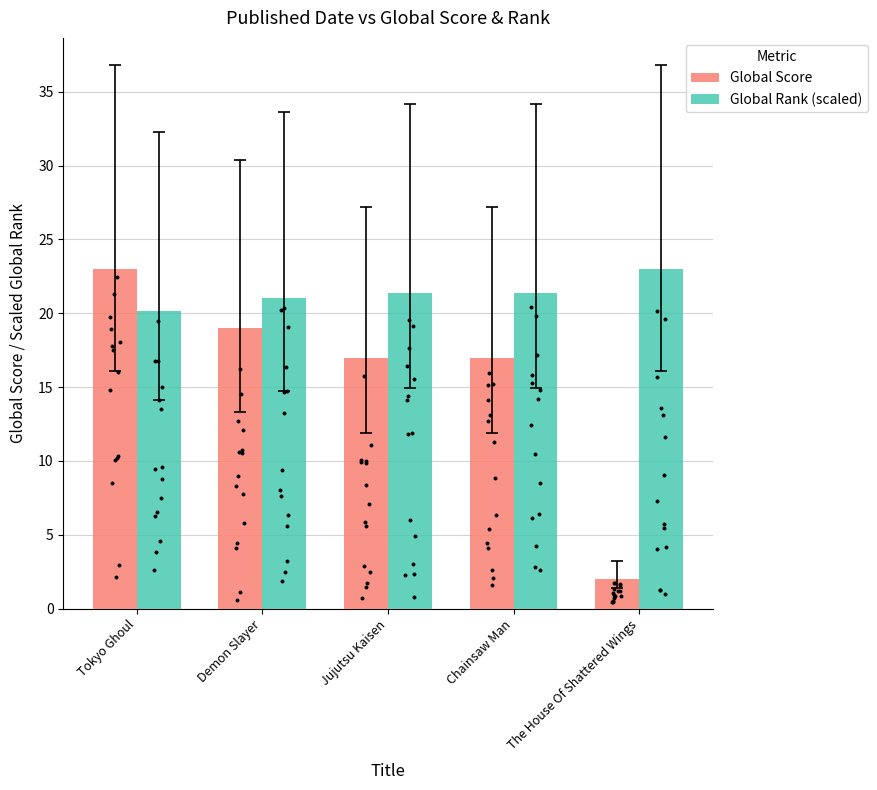

Is the value of Global Score at Jujutsu Kaisen greater than the value of Global Rank (scaled) at The House Of Shattered Wings?

No